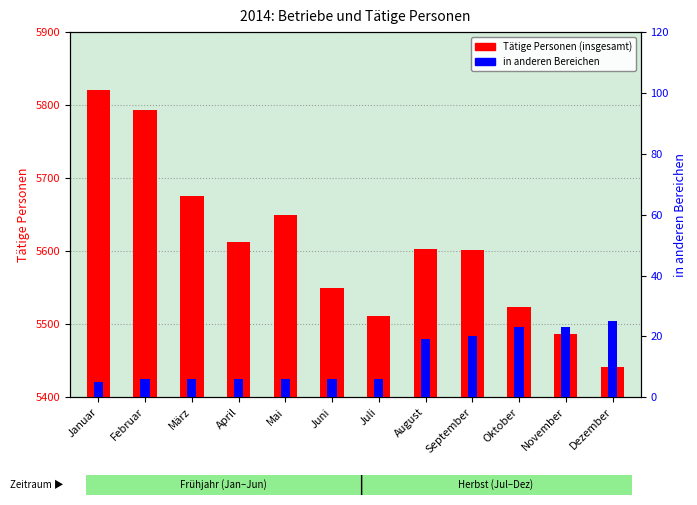

Which series has the widest spread of values?

Tätige Personen (insgesamt)